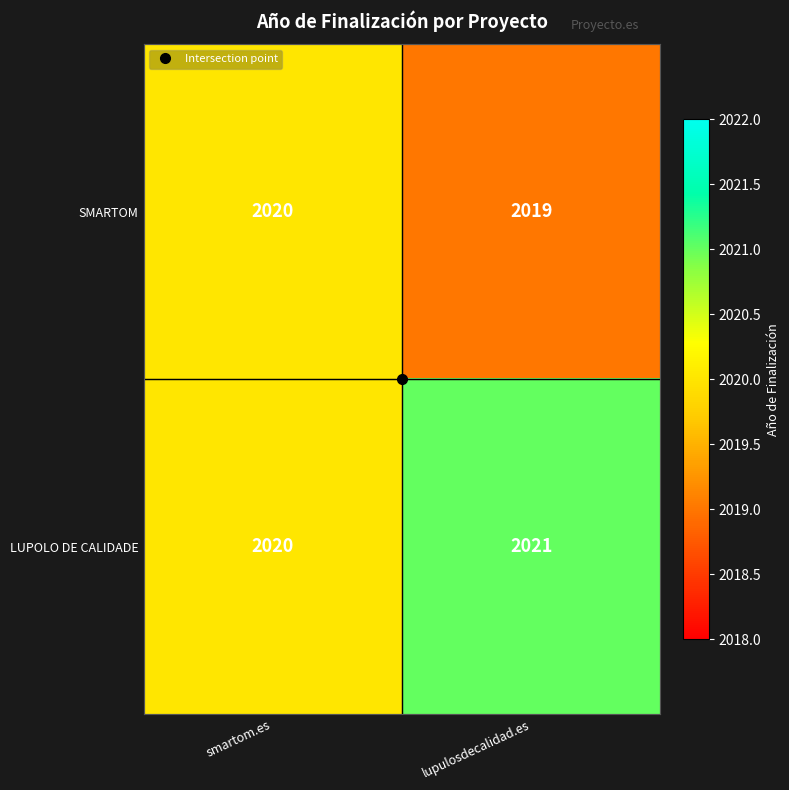

At which label does LUPOLO DE CALIDADE reach its minimum?

smartom.es